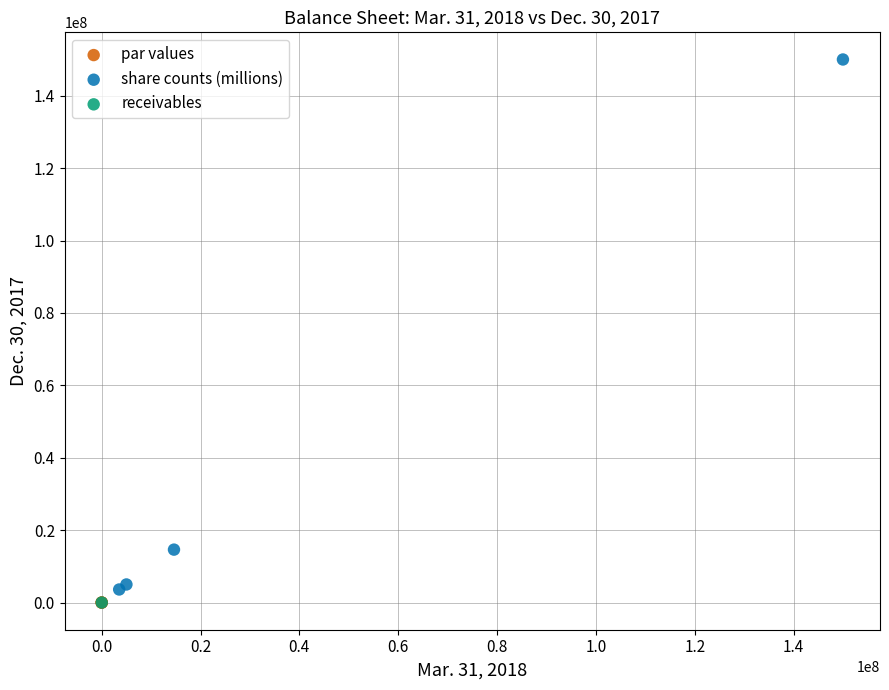

What are all the series names shown in the legend?

par values, share counts (millions), receivables